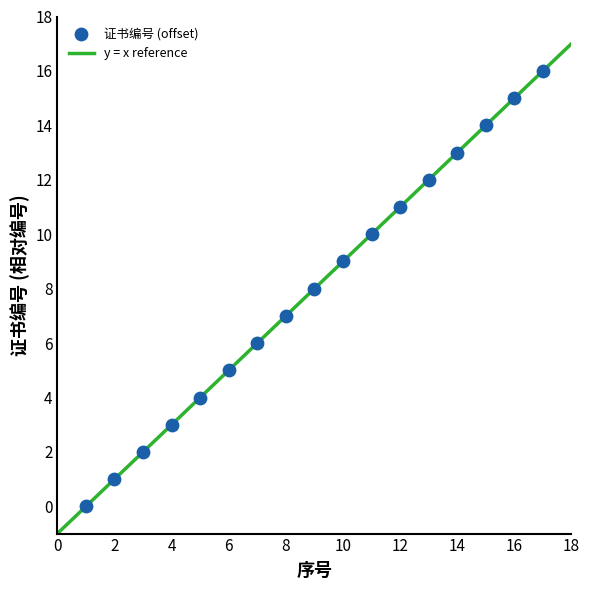

What is the range of Y values (max minus min)?

16